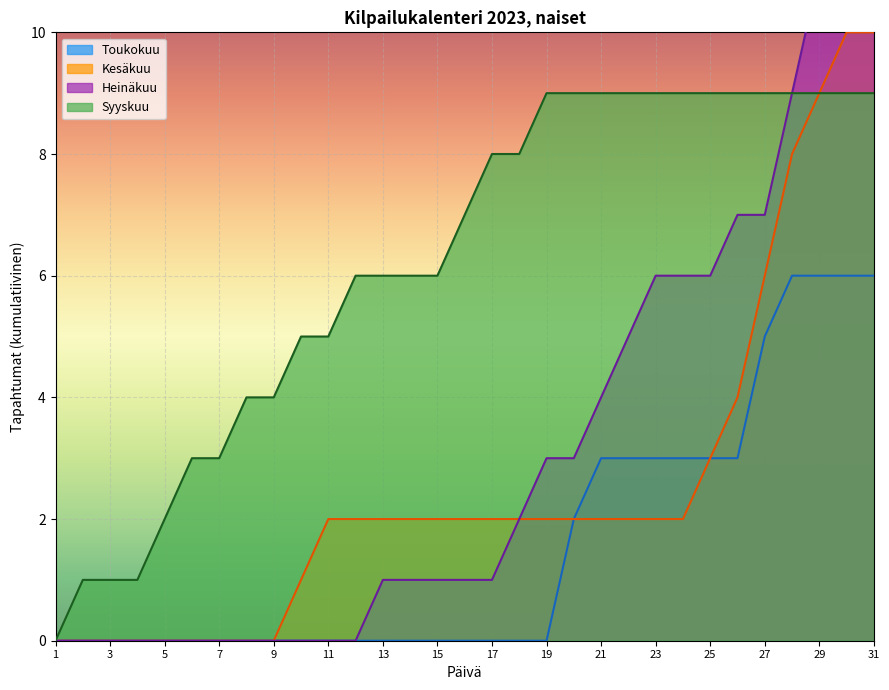

What is the highest value of the Syyskuu series?

9